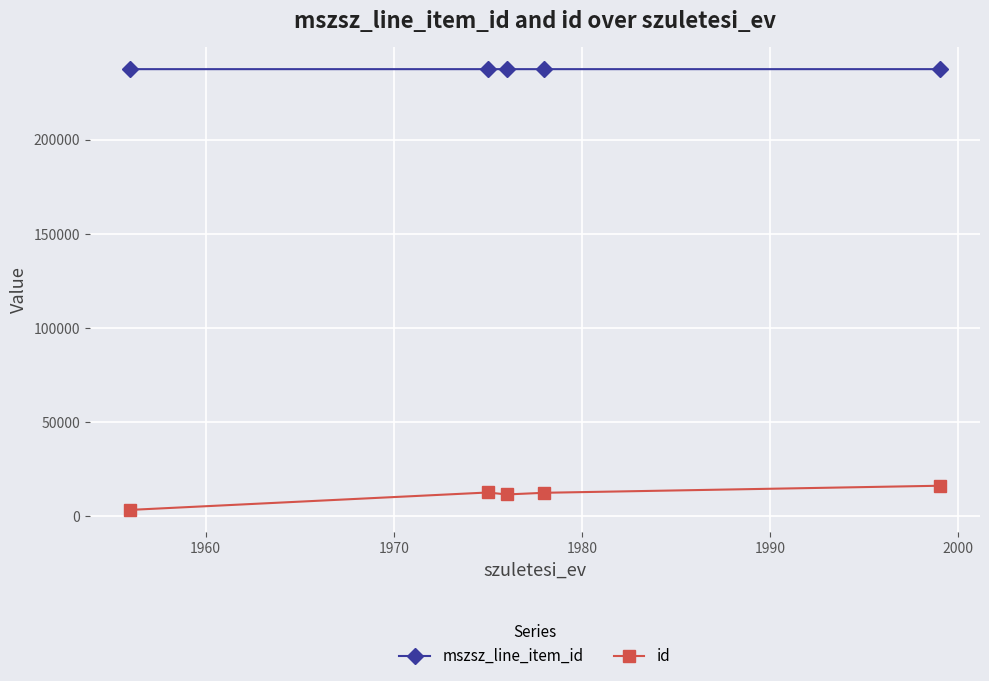

What is the sum of all mszsz_line_item_id values?

1187166.5